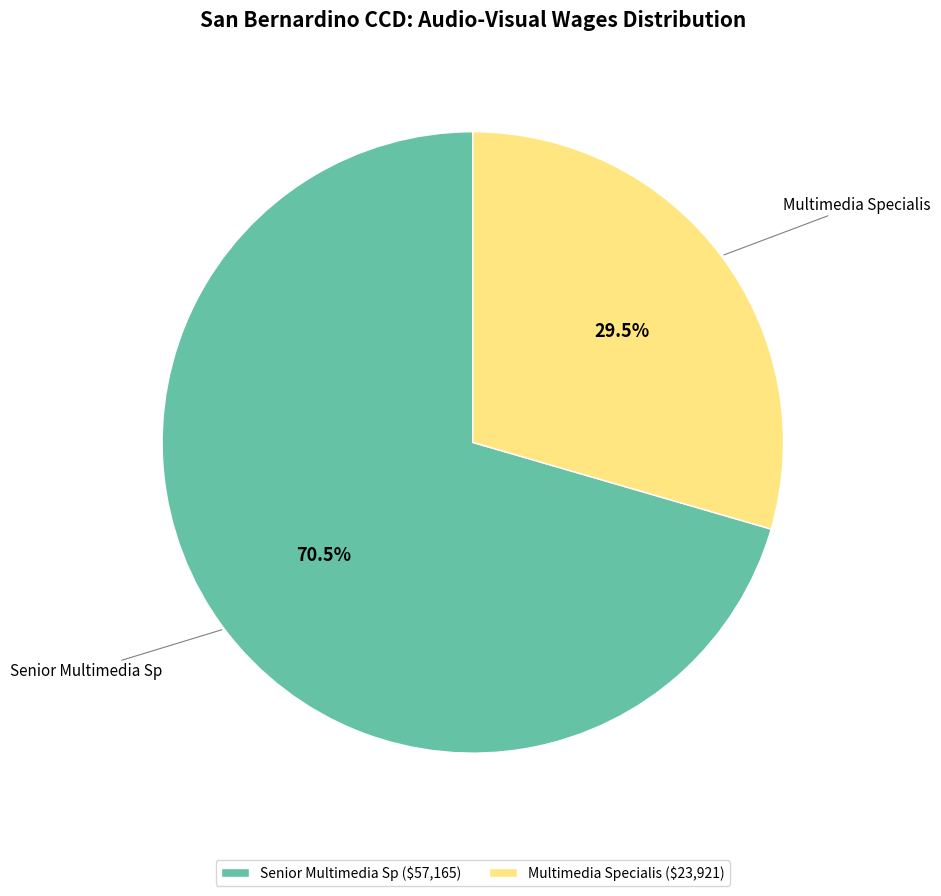

Approximately how many times larger is the value at Multimedia Specialis compared to Senior Multimedia Sp?

0.4